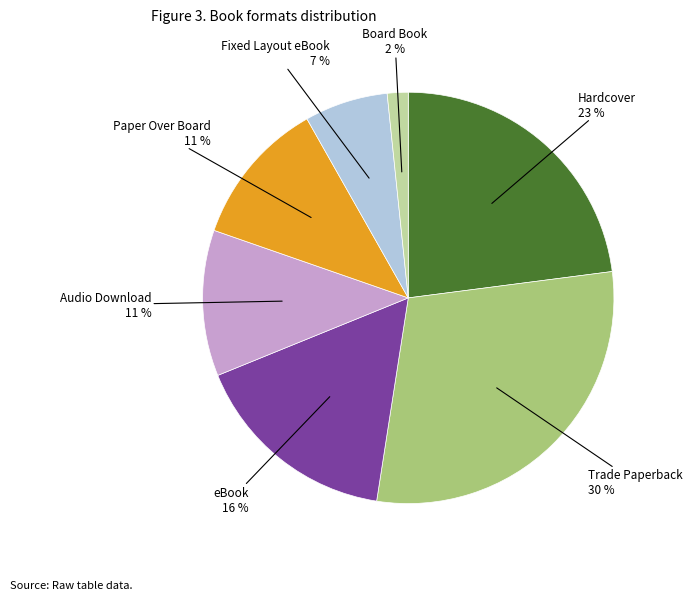

Does any single category account for the majority?

No